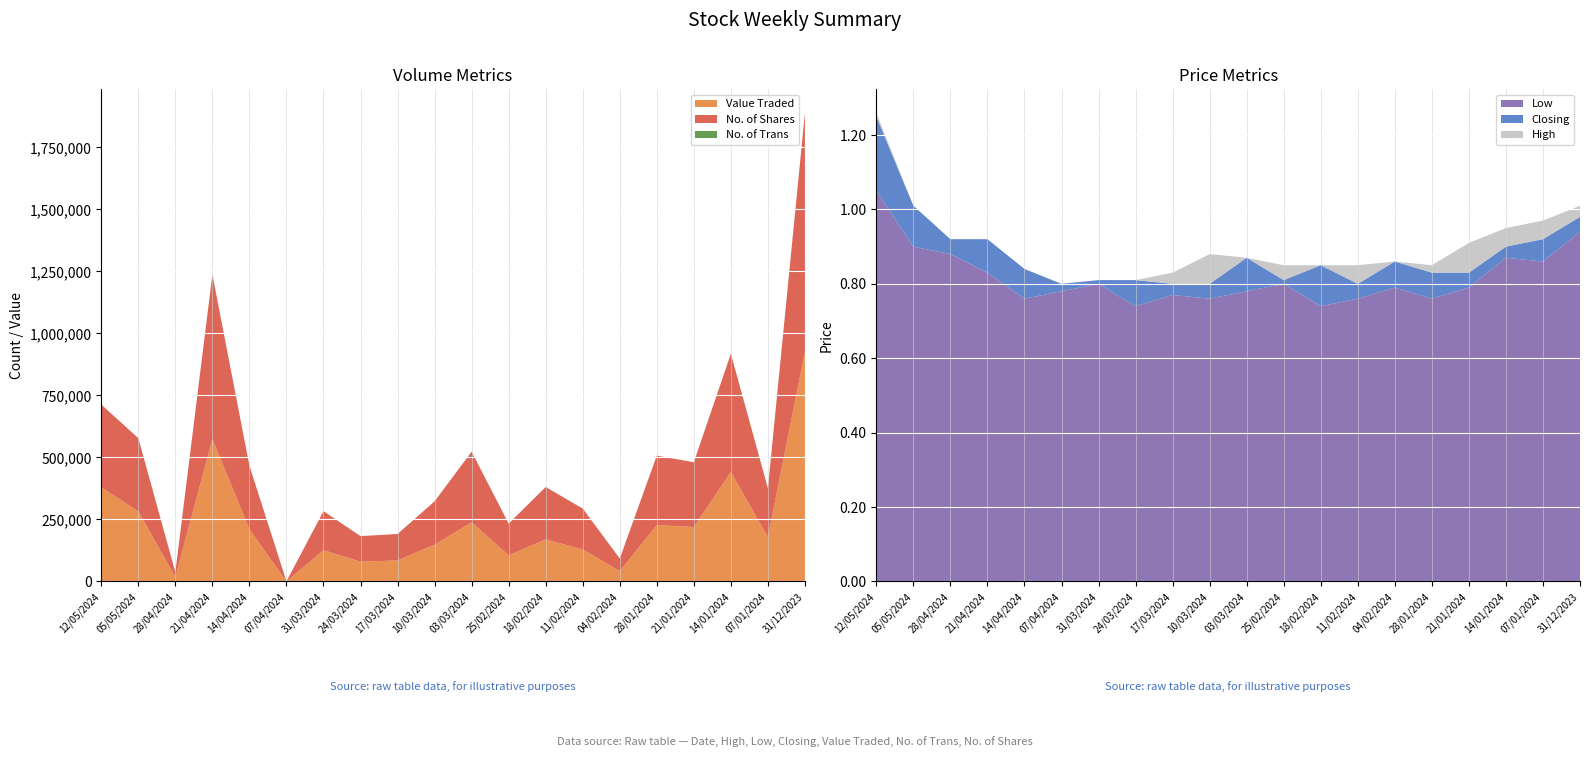

Reading right to left, transcribe all the data shown in this chart.

Value Traded: 925401.0	178628.0	440703.0	218914.0	226937.0	41448.0	128737.0	169196.0	105082.0	237507.0	148045.0	84435.0	79565.0	125798.0	21.0	209555.0	574020.0	17456.0	282367.0	379188.0
No. of Shares: 963454.0	196431.0	477092.0	261368.0	279681.0	50495.0	164756.0	211129.0	127787.0	285151.0	174624.0	106554.0	102687.0	157200.0	27.0	256363.0	663148.0	19304.0	294934.0	333365.0
No. of Trans: 456.0	175.0	207.0	252.0	252.0	55.0	155.0	189.0	151.0	234.0	138.0	78.0	133.0	9.0	3.0	184.0	259.0	28.0	166.0	316.0
High: 1.0	1.0	0.9	0.9	0.8	0.9	0.8	0.8	0.8	0.9	0.9	0.8	0.8	0.8	0.8	0.8	0.9	0.9	1.0	1.3
Closing: 1.0	0.9	0.9	0.8	0.8	0.9	0.8	0.8	0.8	0.9	0.8	0.8	0.8	0.8	0.8	0.8	0.9	0.9	1.0	1.2
Low: 0.9	0.9	0.9	0.8	0.8	0.8	0.8	0.7	0.8	0.8	0.8	0.8	0.7	0.8	0.8	0.8	0.8	0.9	0.9	1.1